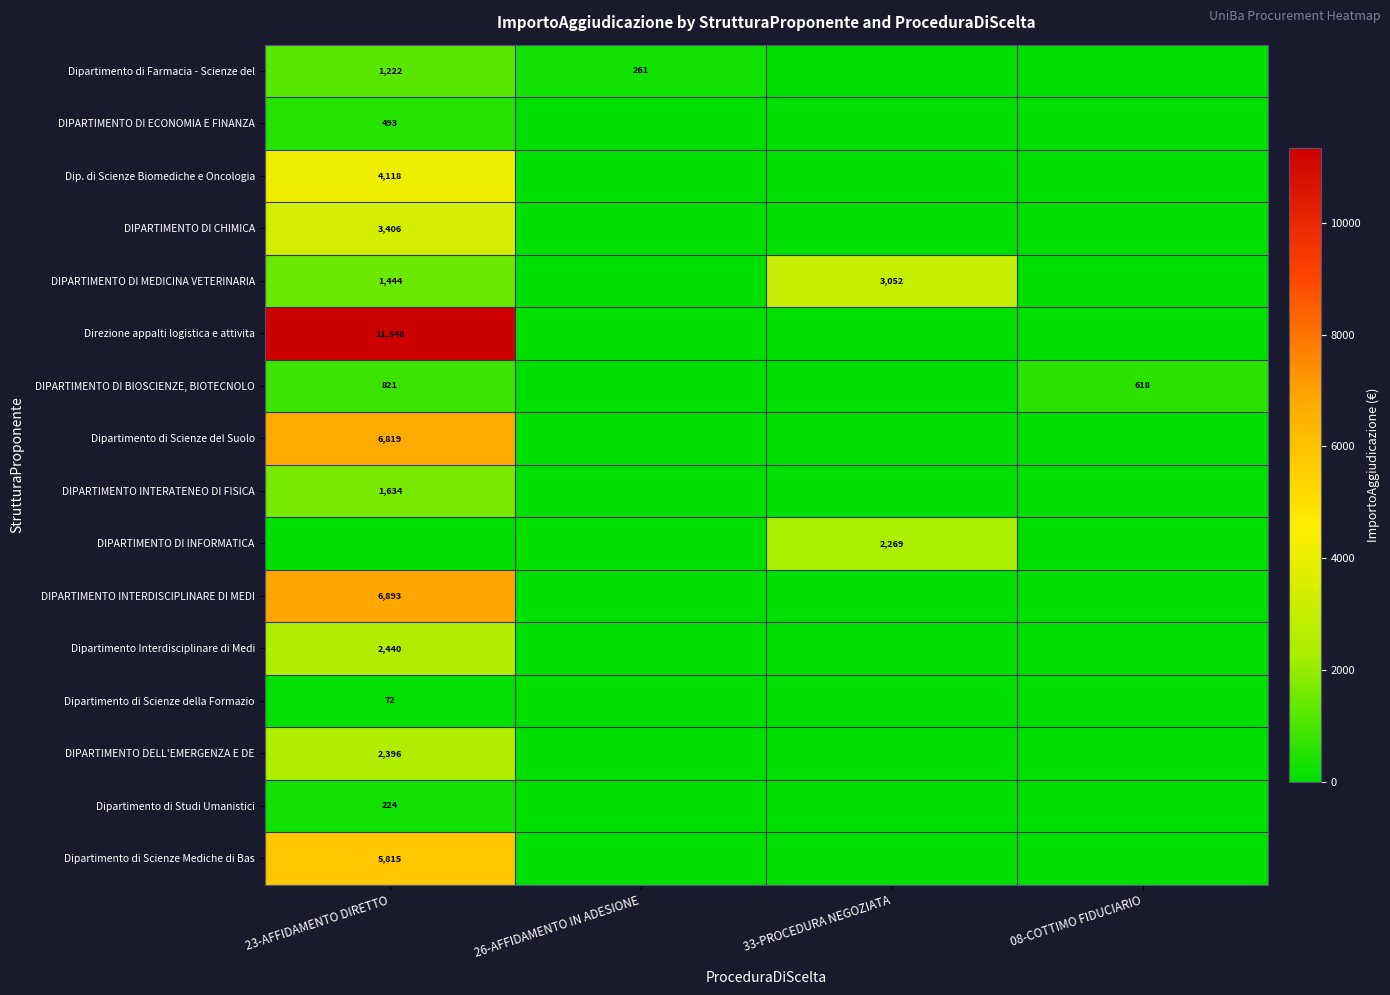

The value of Dipartimento di Scienze della Formazio at 23-AFFIDAMENTO DIRETTO is 34. True or false?

False